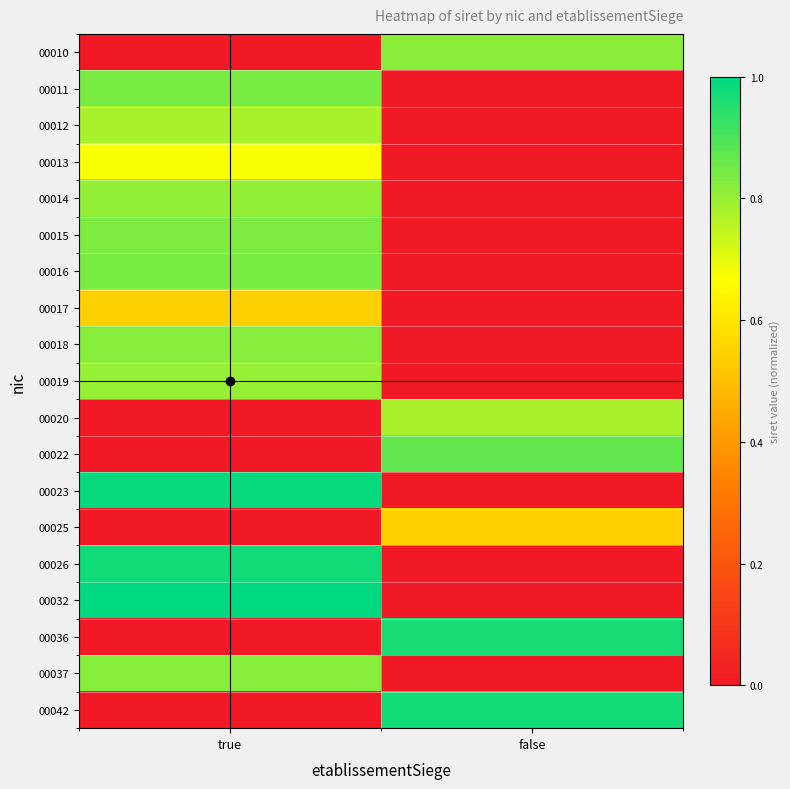

Count the number of data series in this chart.

19